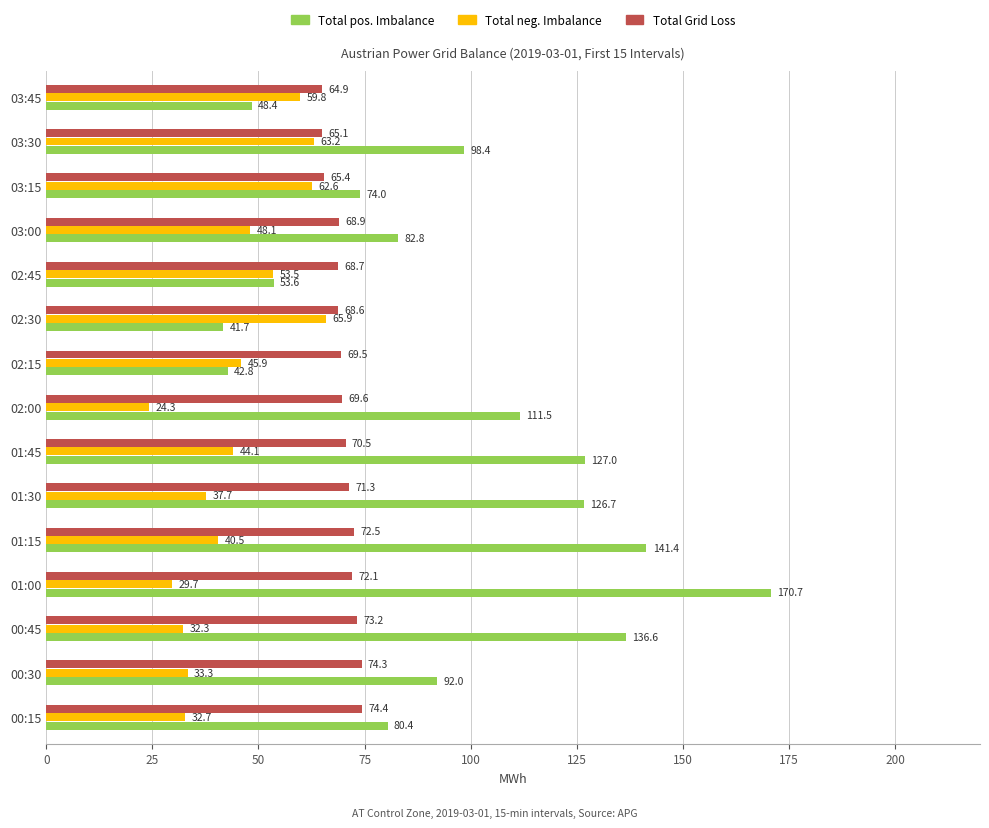

Rank the series by their maximum value, from lowest to highest.

Total neg. Imbalance, Total Grid Loss, Total pos. Imbalance